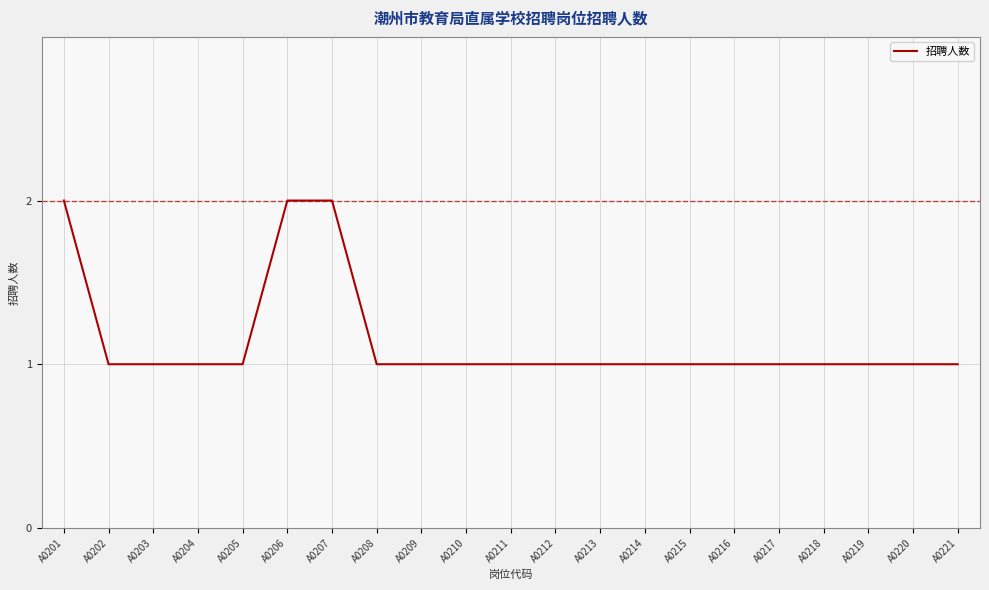

The value at A0207 is 2. True or false?

True